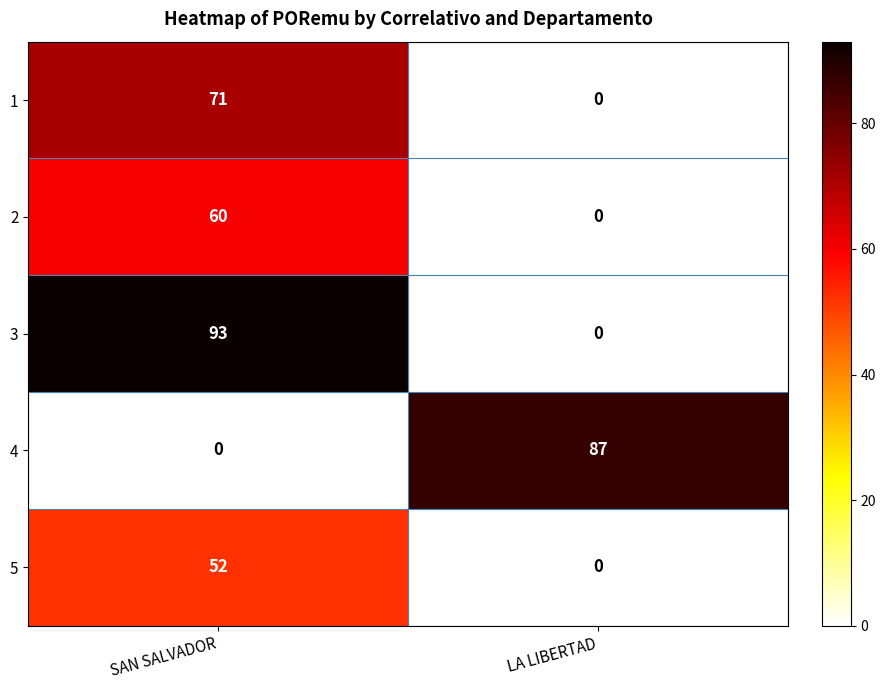

Which series has the largest range (max minus min)?

3